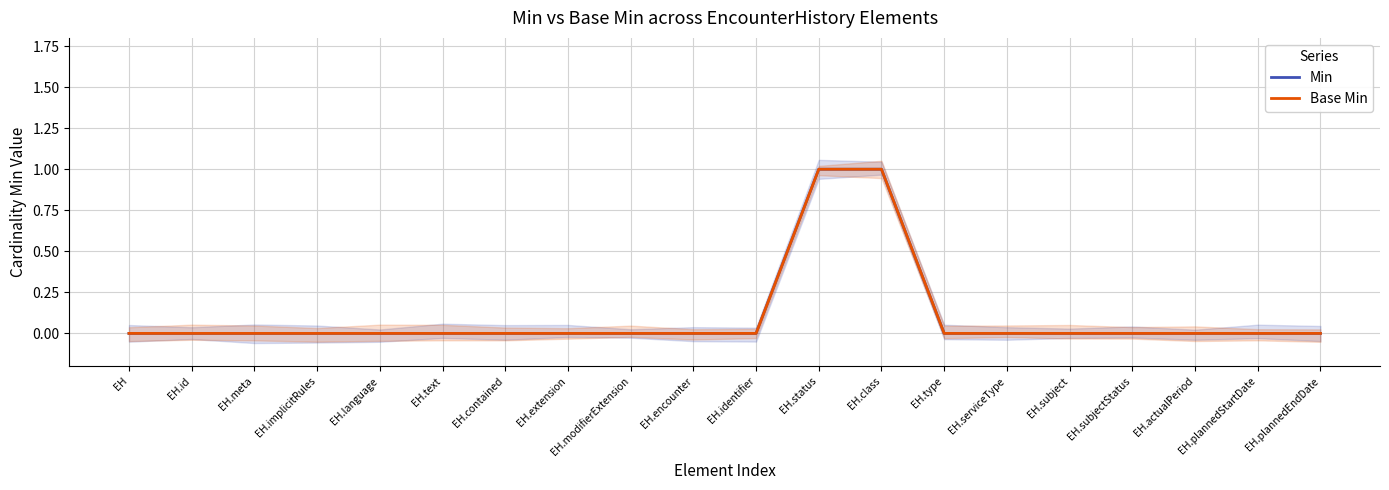

At which category is the sum across all series the highest?

EH.status